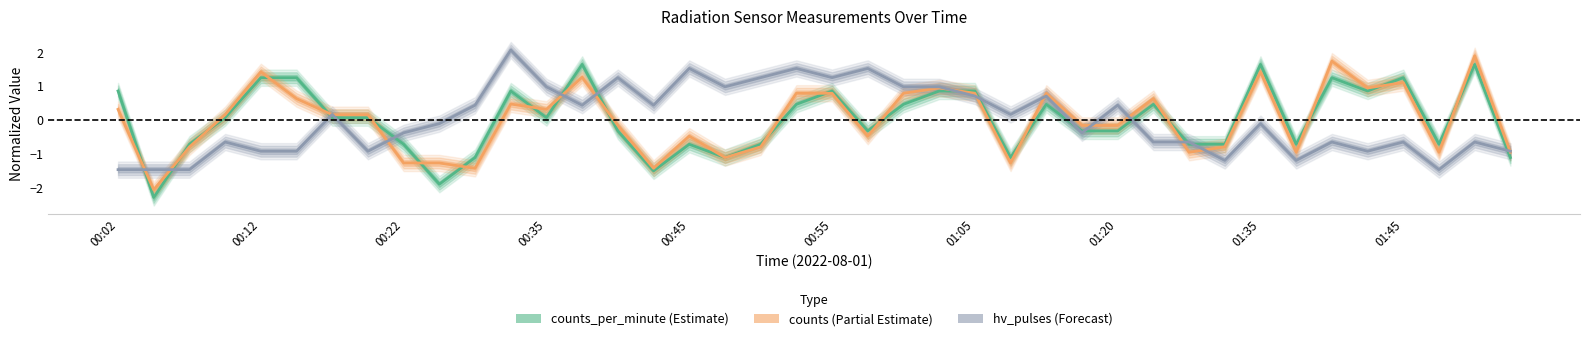

Where does the counts series first go above 0?

00:02